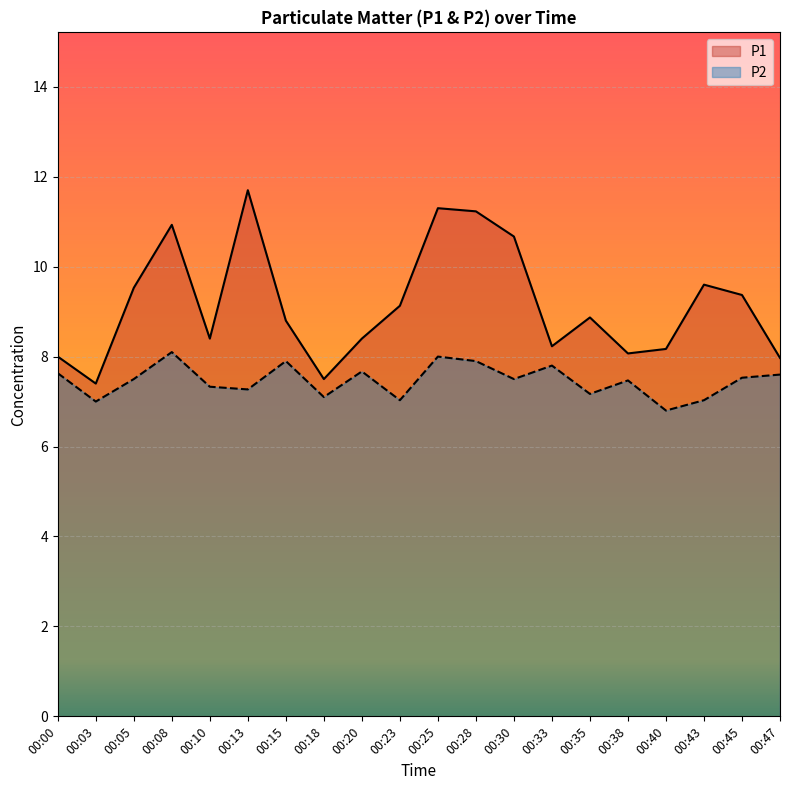

Where is the first local maximum for P2?

00:08